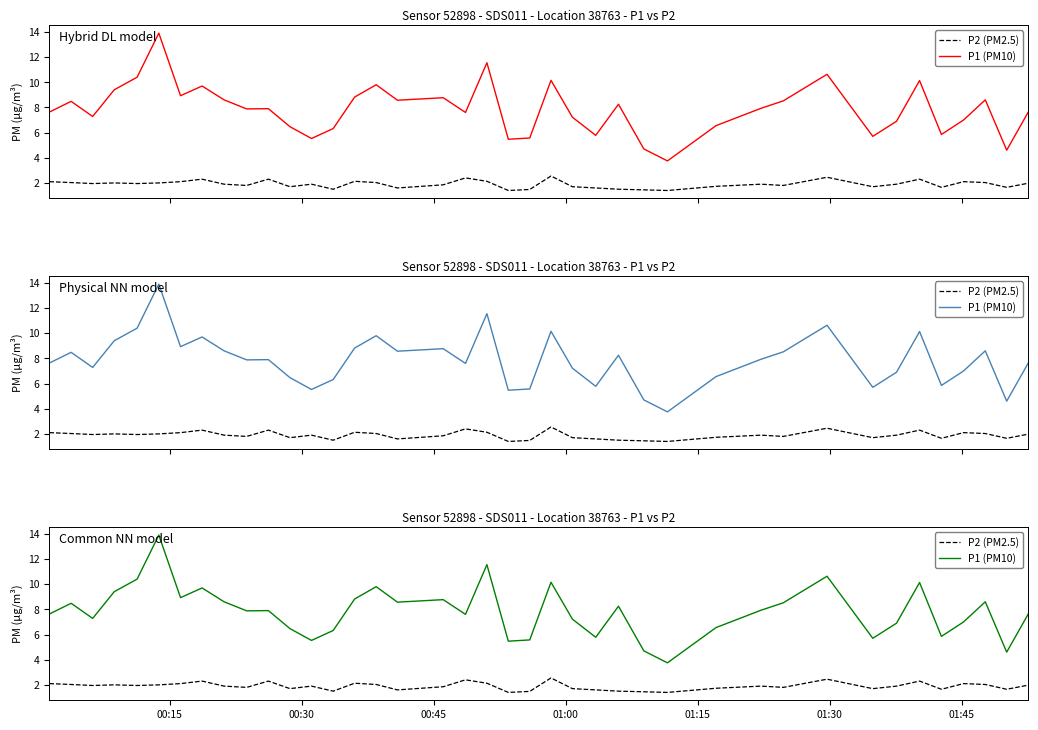

Which series has the largest total across all categories?

P1 (PM10)